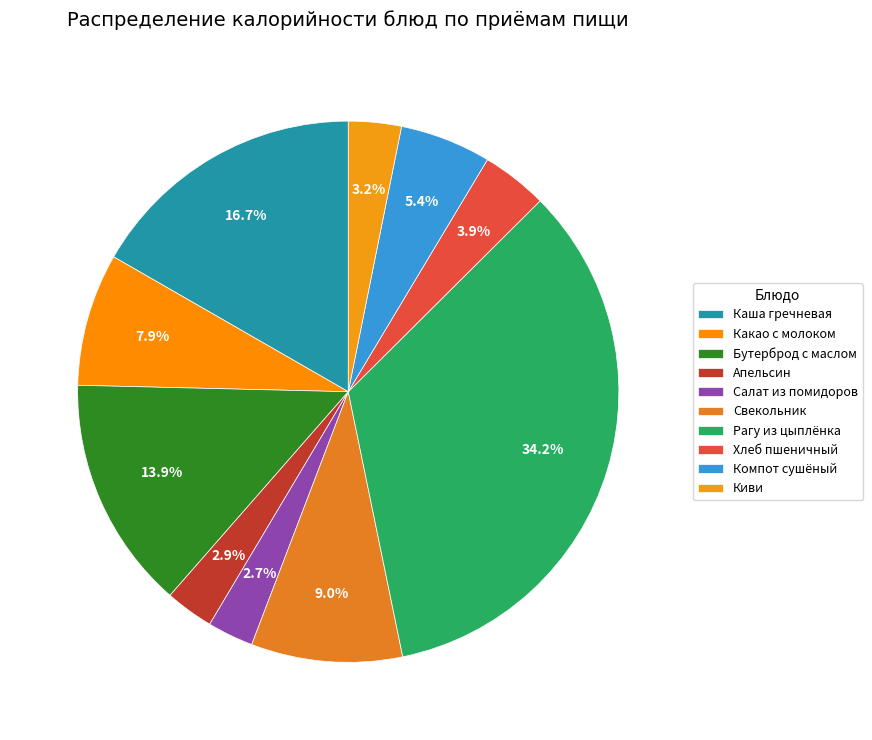

Is there a majority slice in this chart?

No